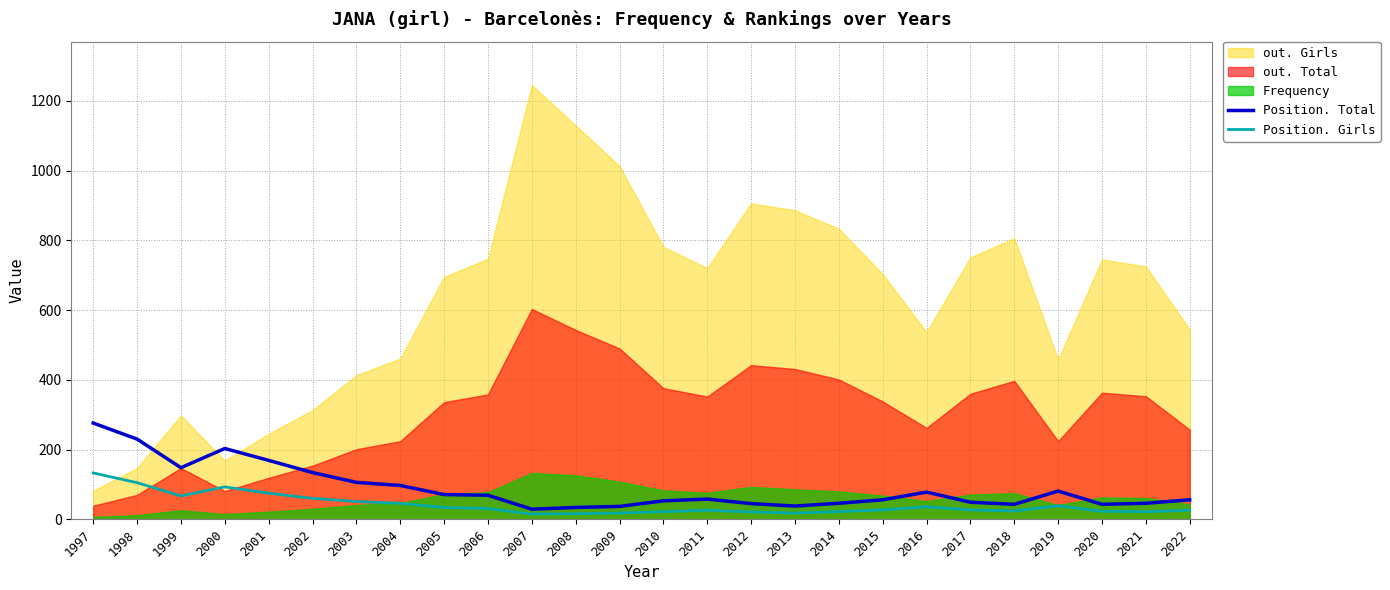

How many interior local peaks does the Position. Total series have?

4